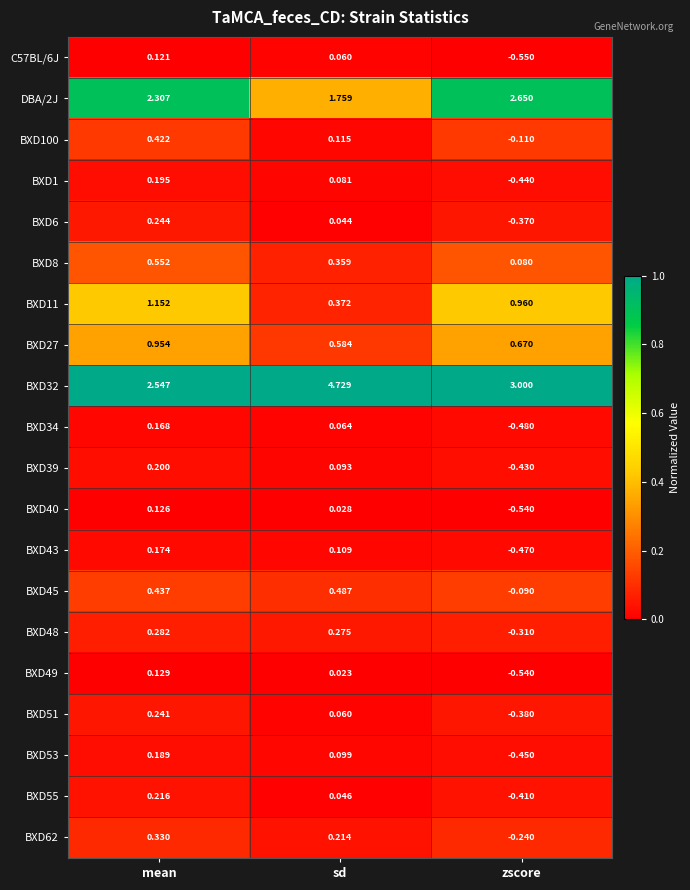

At which category is the sum across all series the highest?

mean